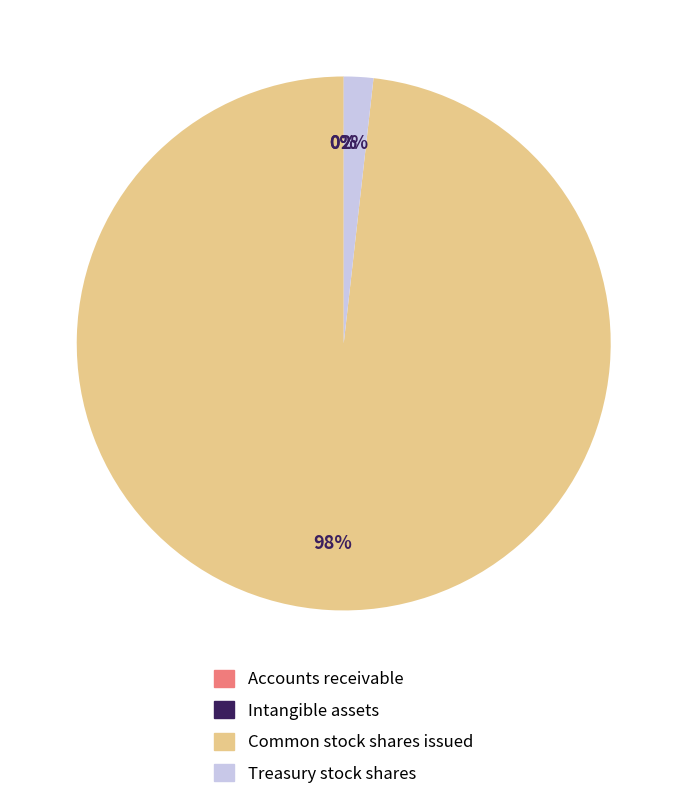

What percentage is the Treasury stock shares slice, to the nearest percent?

2%